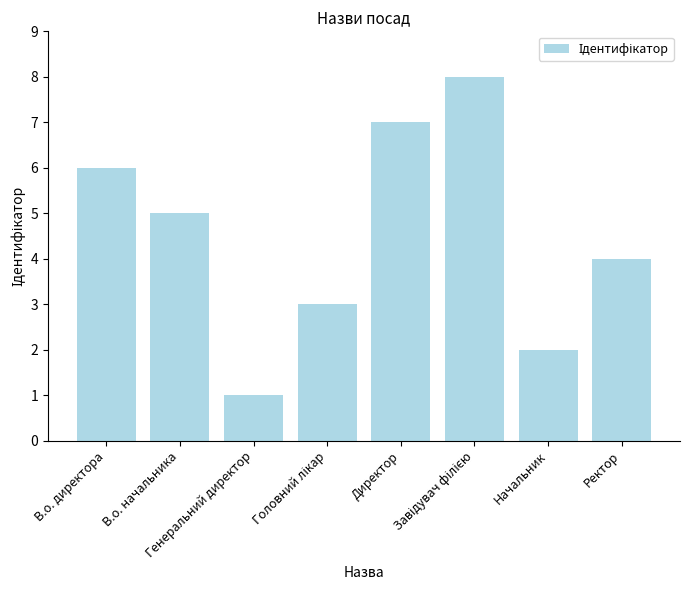

What is the difference between the maximum and minimum values?

7